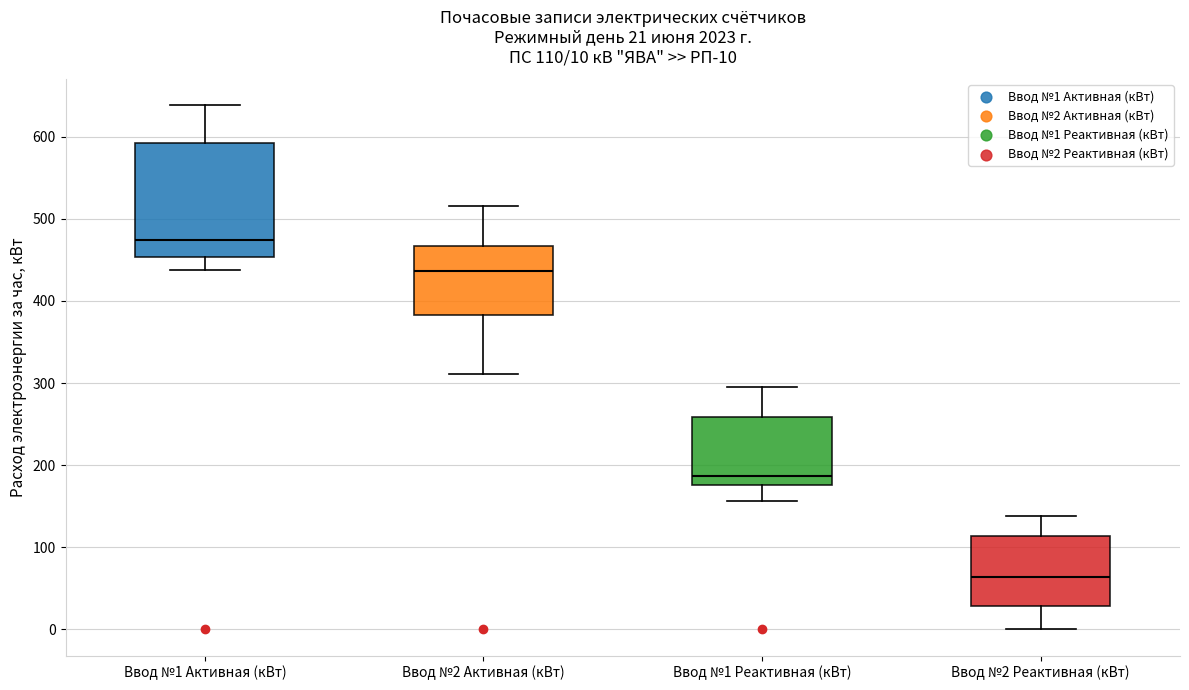

Which box is the tallest, from its lower edge to its upper edge?

Ввод №1 Активная (кВт)